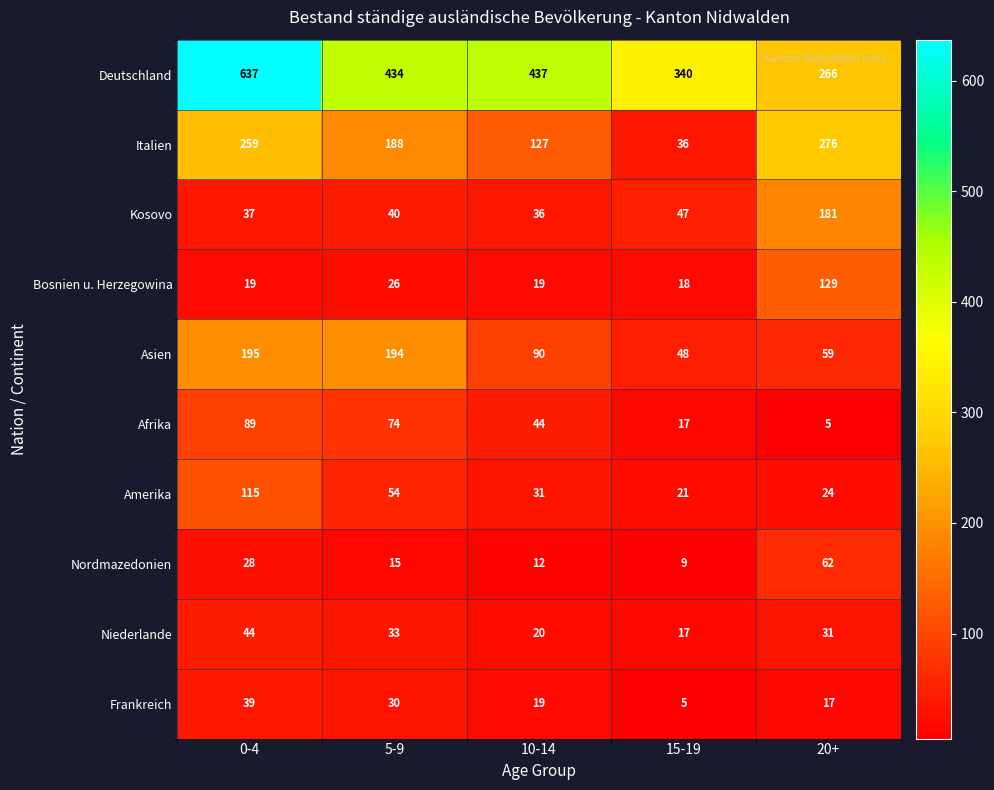

At how many categories does at least one series exceed 194?

5